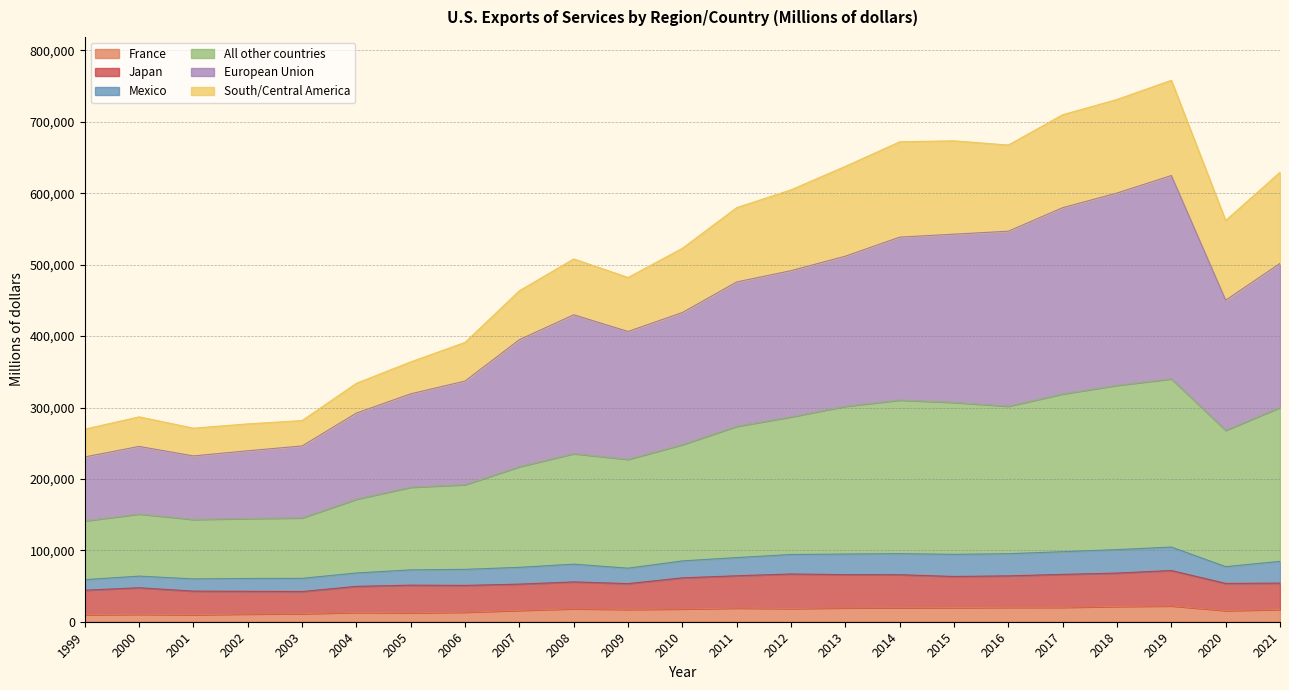

How many interior local valleys does the France series have?

5